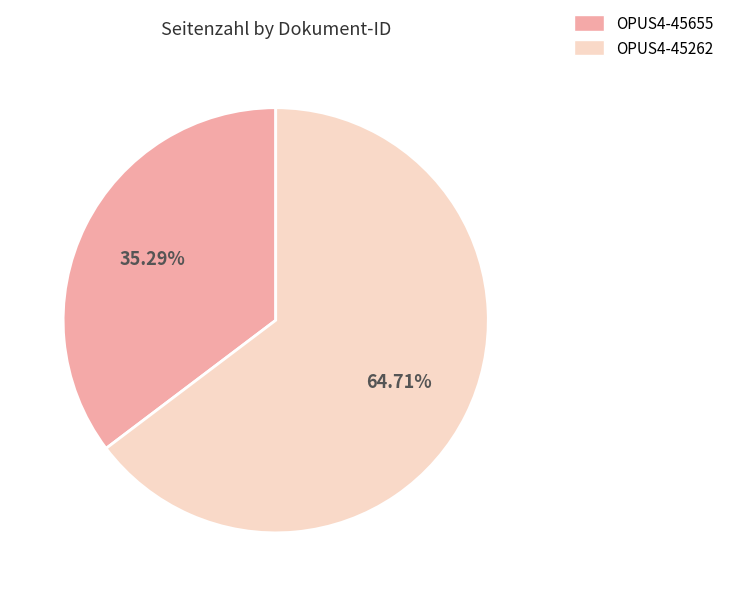

What percentage is the OPUS4-45655 slice, to the nearest percent?

35%